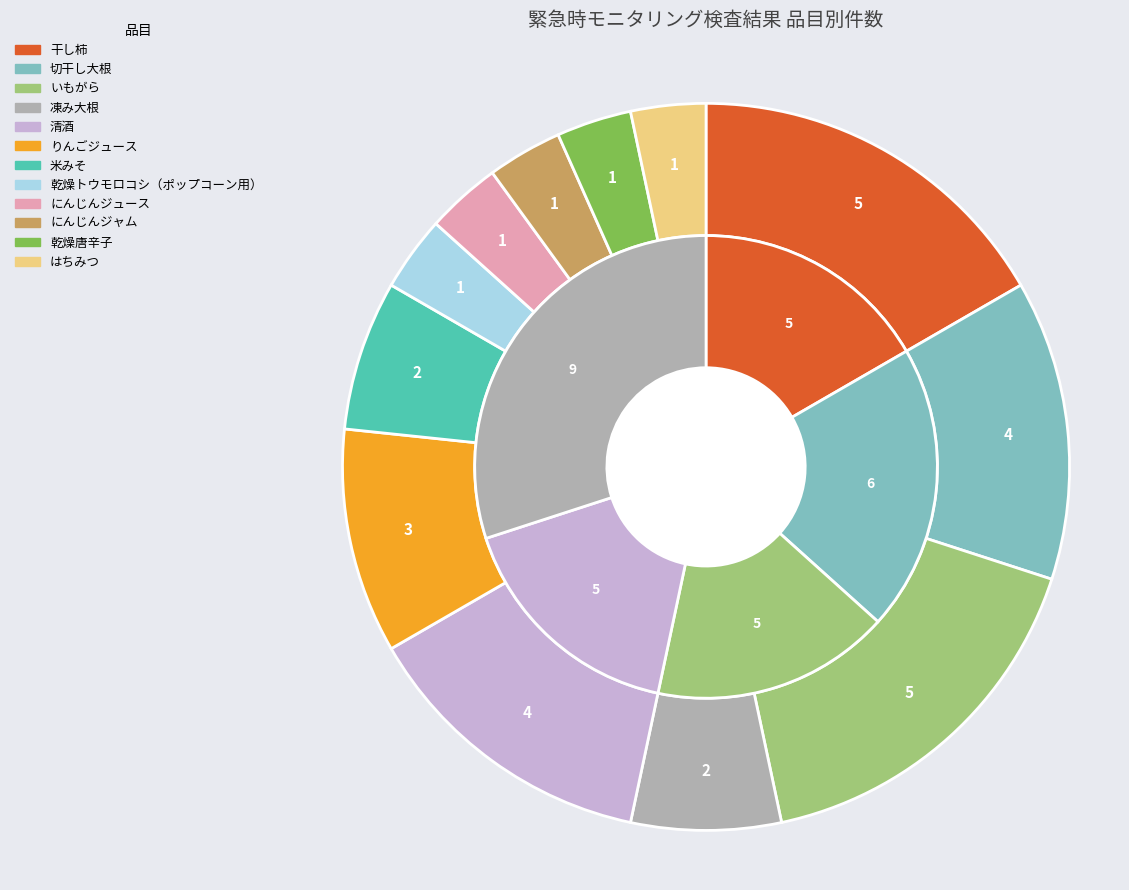

To the nearest percent, what percentage of the pie is 干し柿?

17%